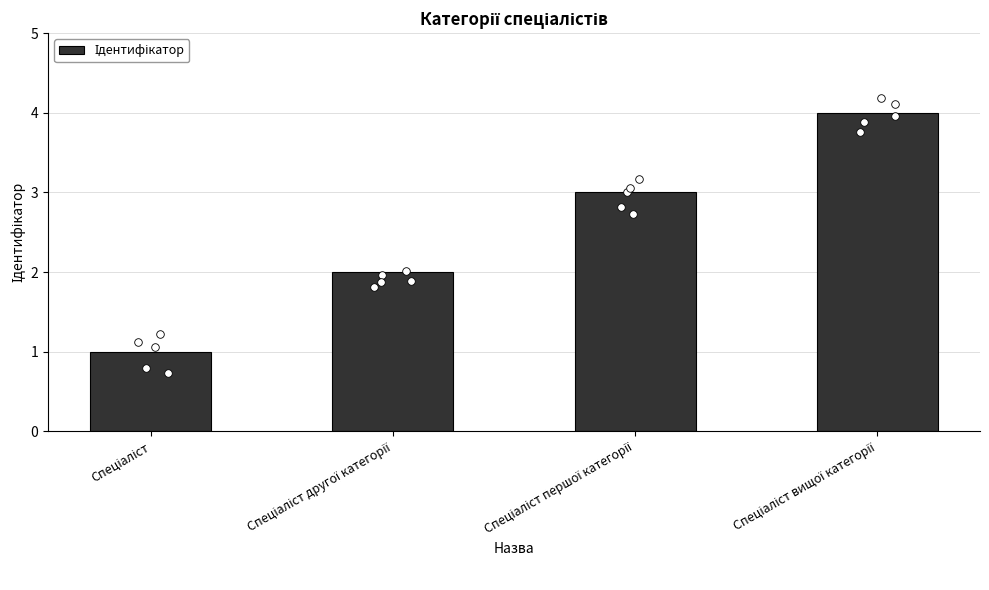

Approximately how many times larger is the value at Спеціаліст першої категорії compared to Спеціаліст другої категорії?

1.5